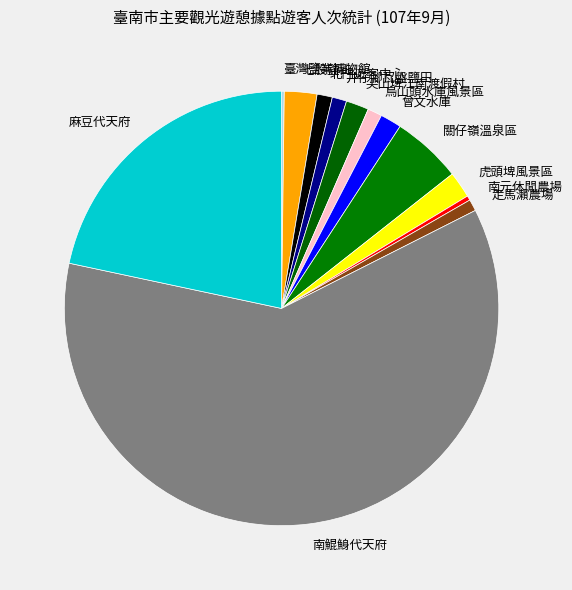

What is the largest slice in the pie chart?

南鯤鯓代天府